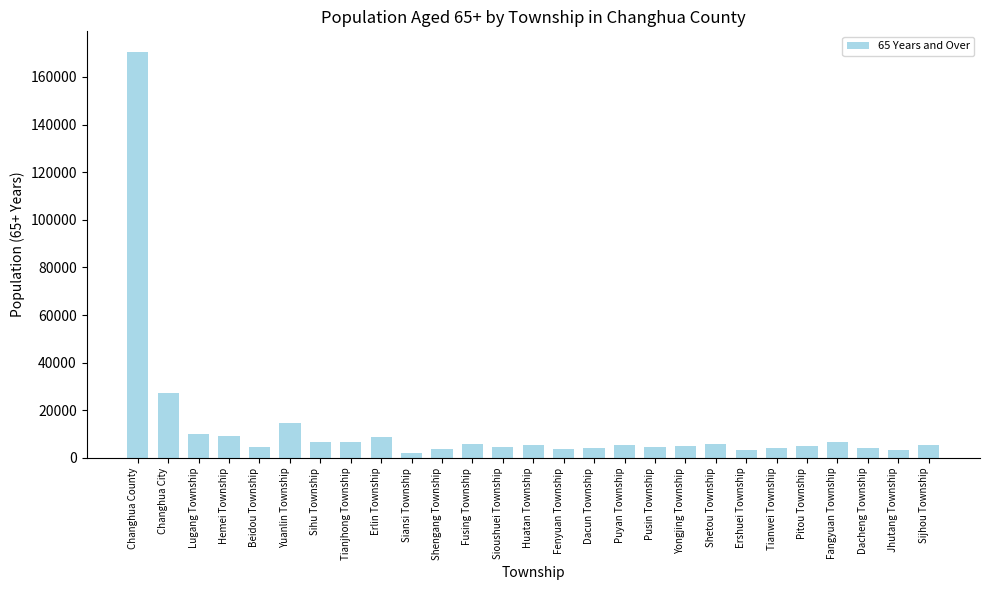

Between Siansi Township and Hemei Township, which is larger?

Hemei Township